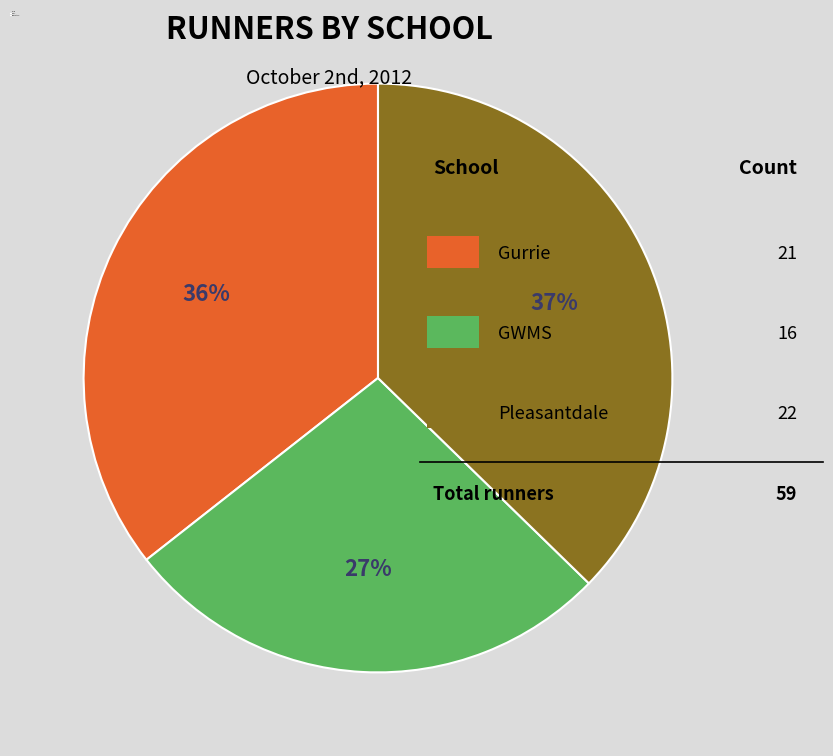

Which category has the biggest portion of the pie?

Pleasantdale